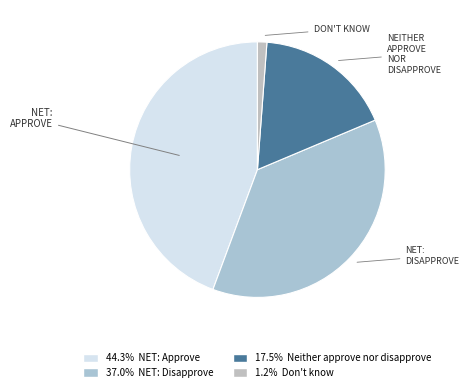

Does any single category account for the majority?

No